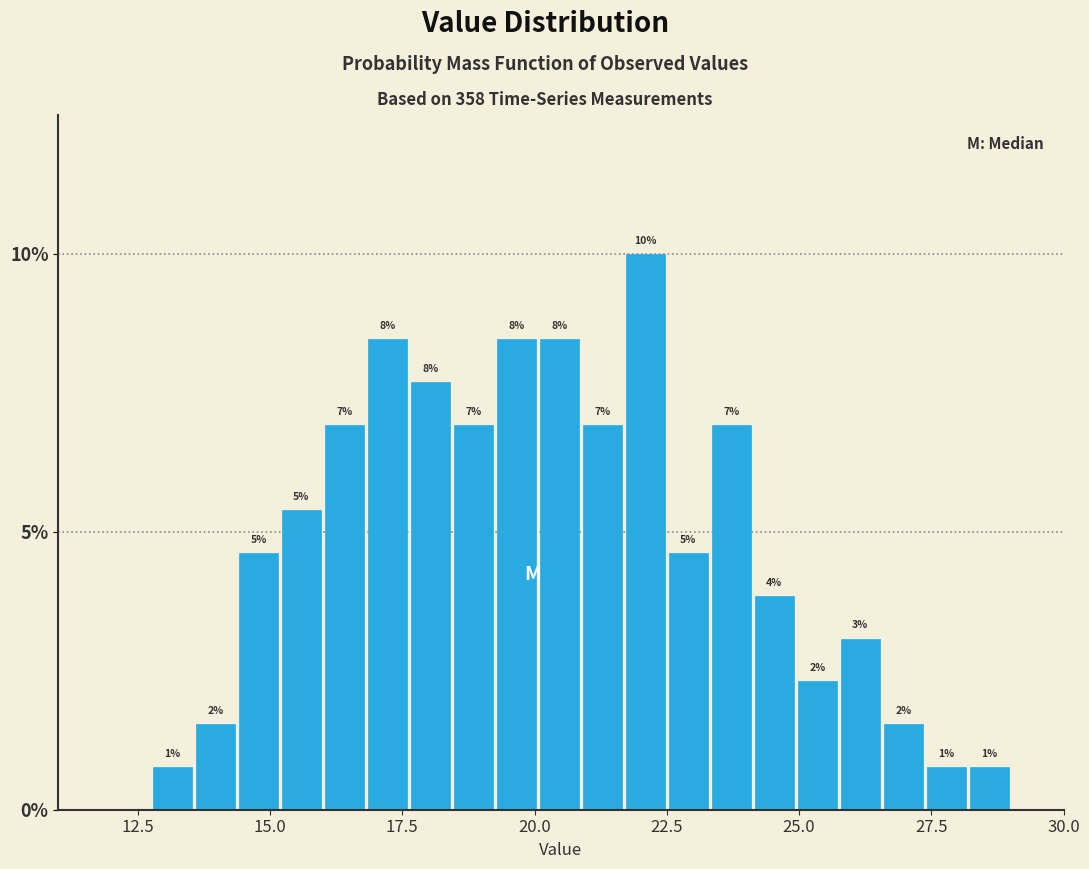

Read against the x-axis, roughly where is the centre of the tallest bar?

22.0